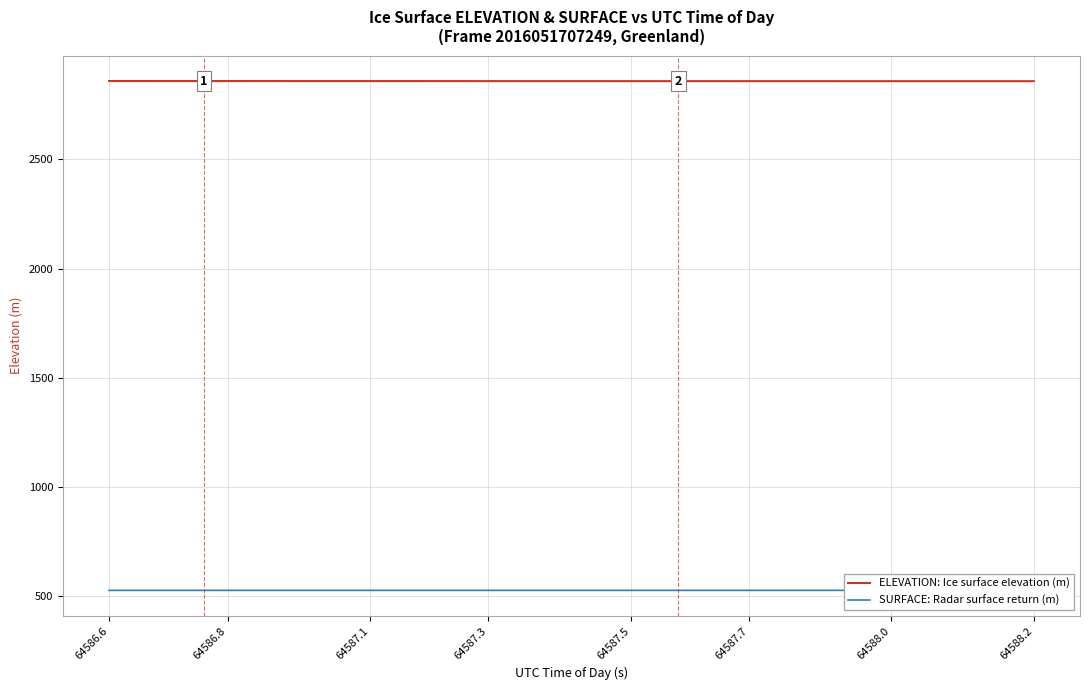

Does the chart display data point markers on the line(s)?

No